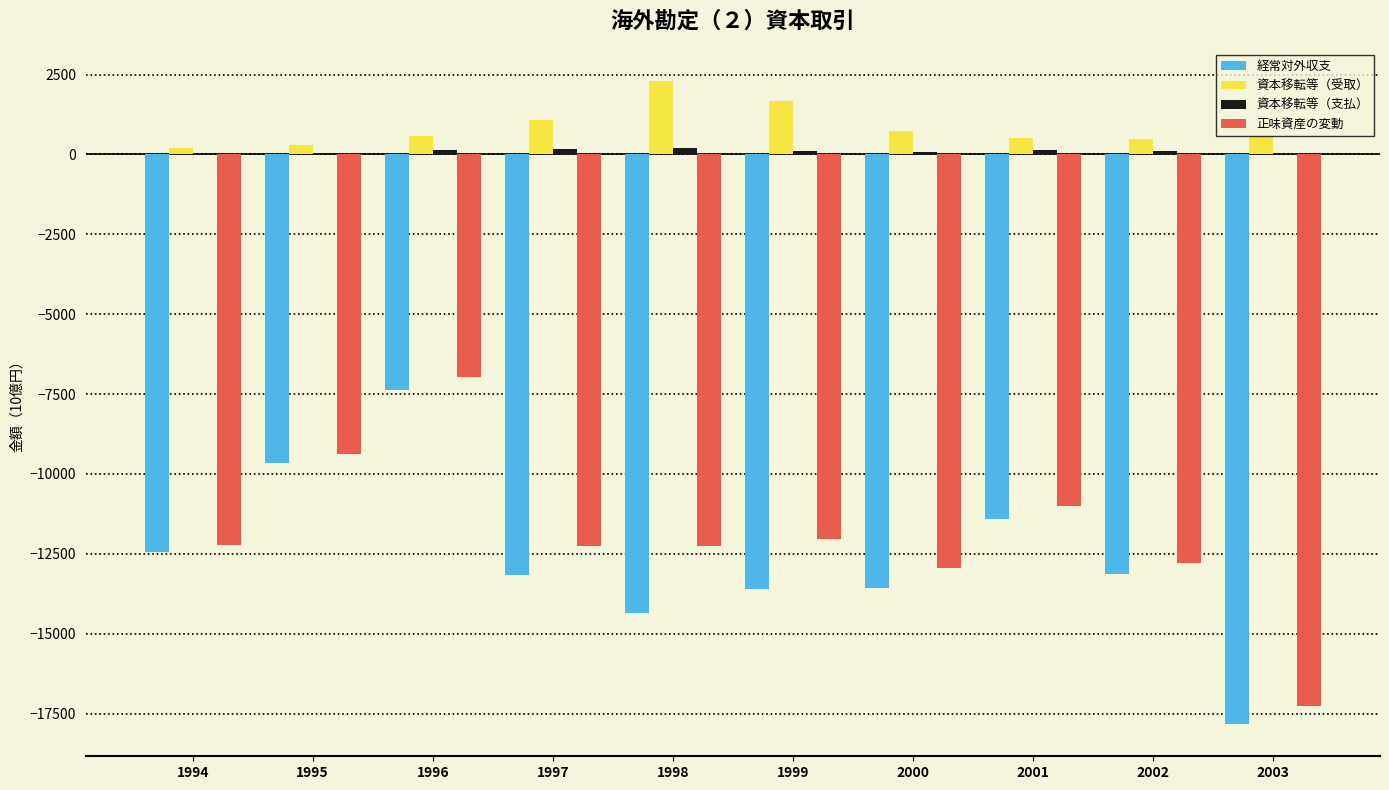

What is the sum of all 正味資産の変動 values?

-119100.9